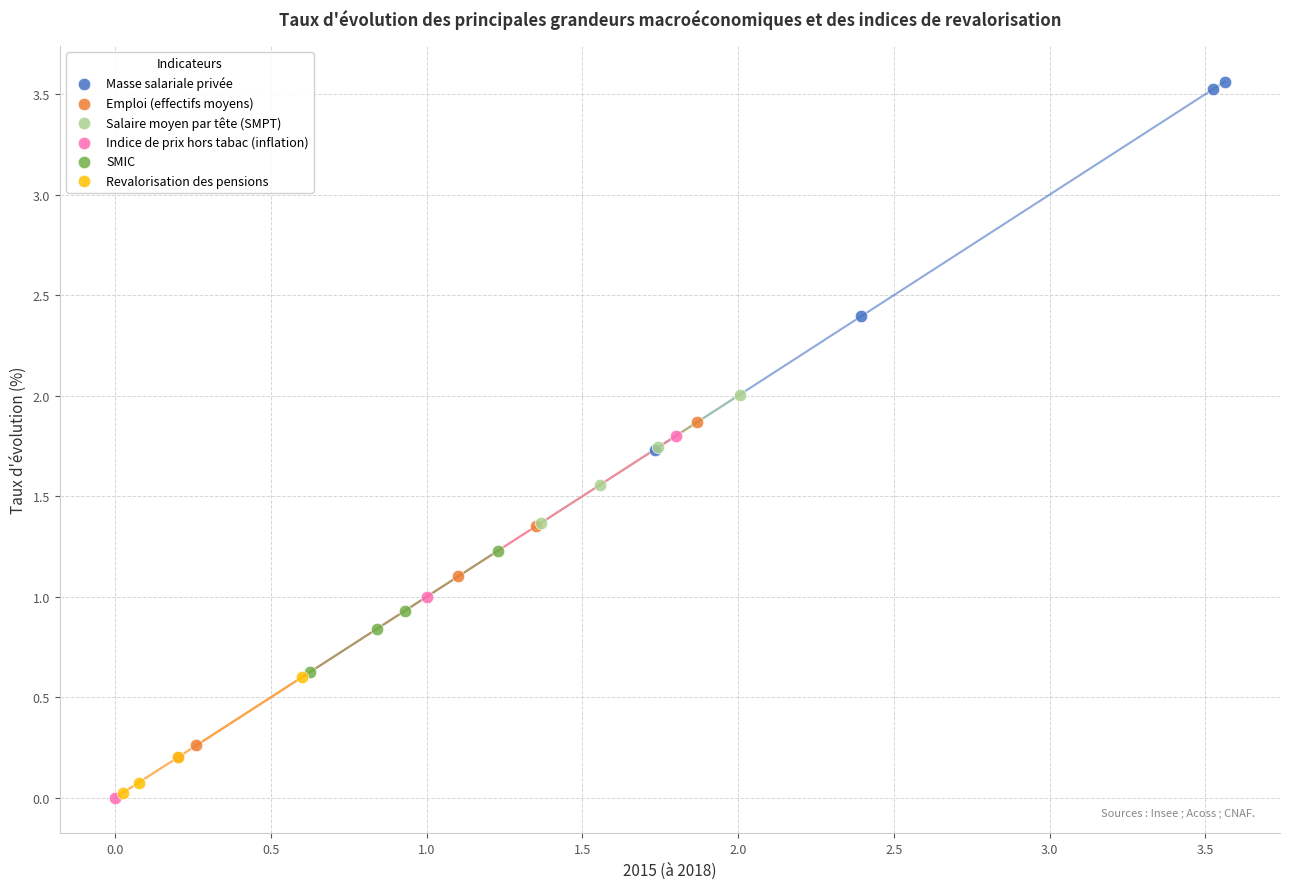

What are all the series names shown in the legend?

Masse salariale privée, Emploi (effectifs moyens), Salaire moyen par tête (SMPT), Indice de prix hors tabac (inflation), SMIC, Revalorisation des pensions